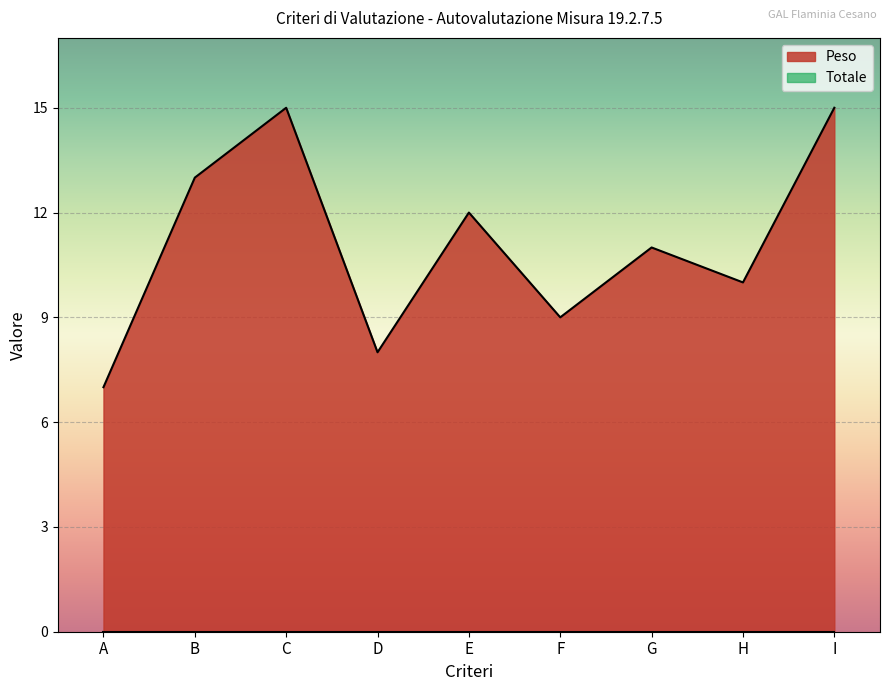

Does the chart display data point markers on the line(s)?

No